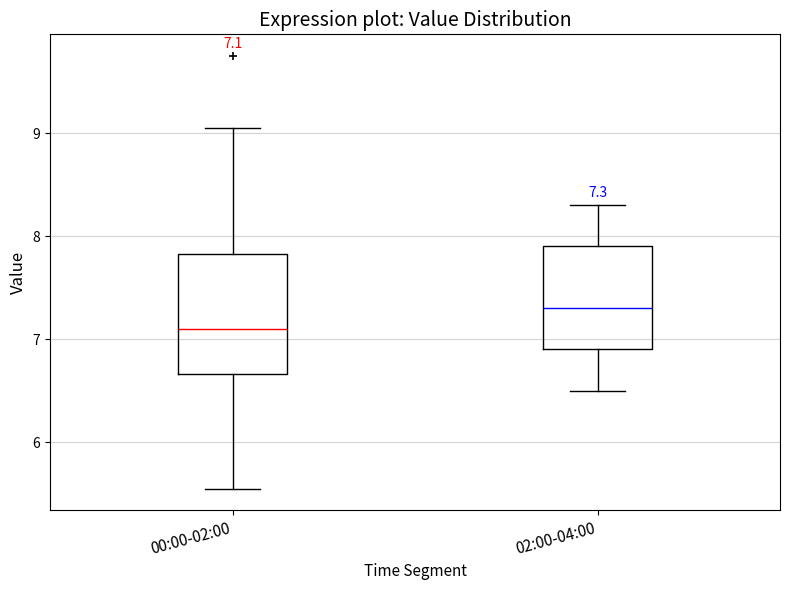

Which box's median line is the lowest?

00:00-02:00